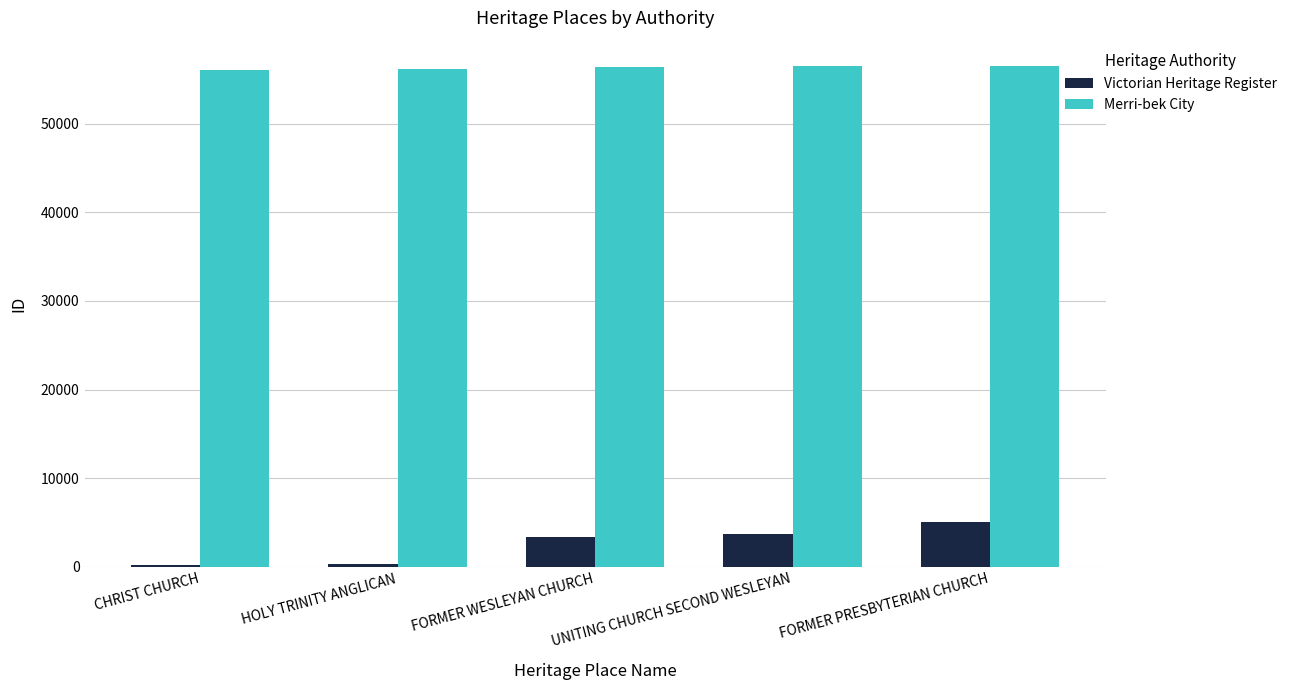

What is the greatest value displayed?

56533